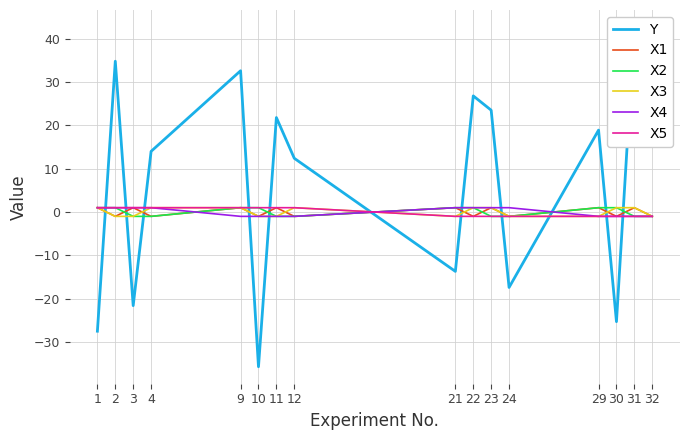

True or false: X4 and X2 cross at least once.

True